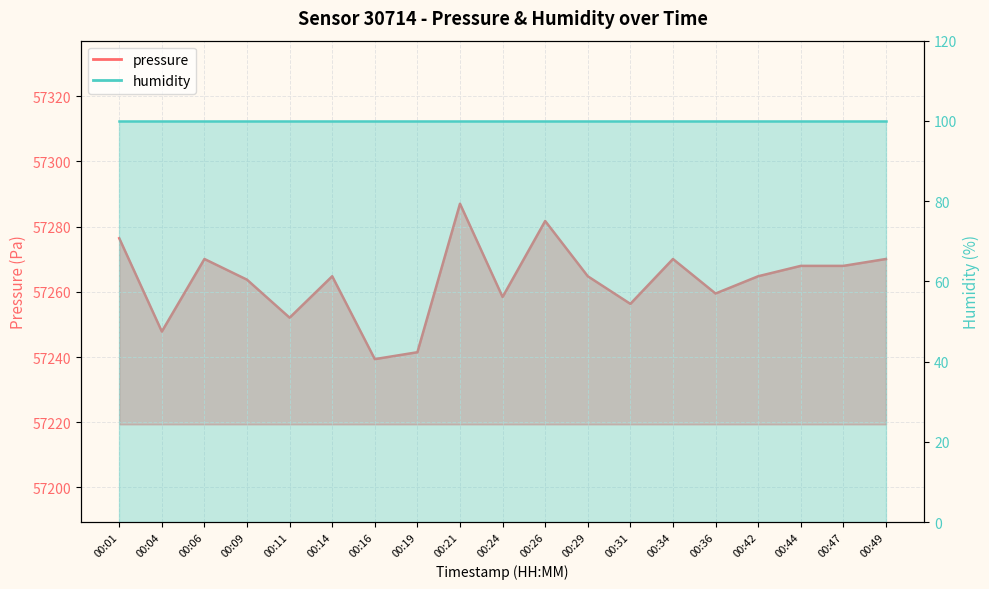

What value does the data have at 00:21?

57287.0